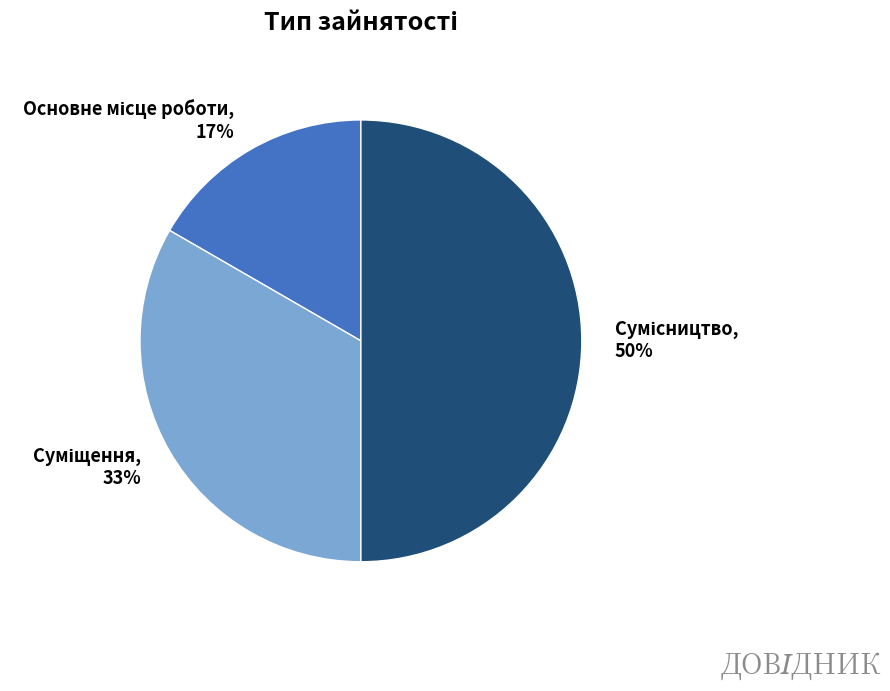

To the nearest percent, what is the difference between the largest and smallest slice percentages?

33%